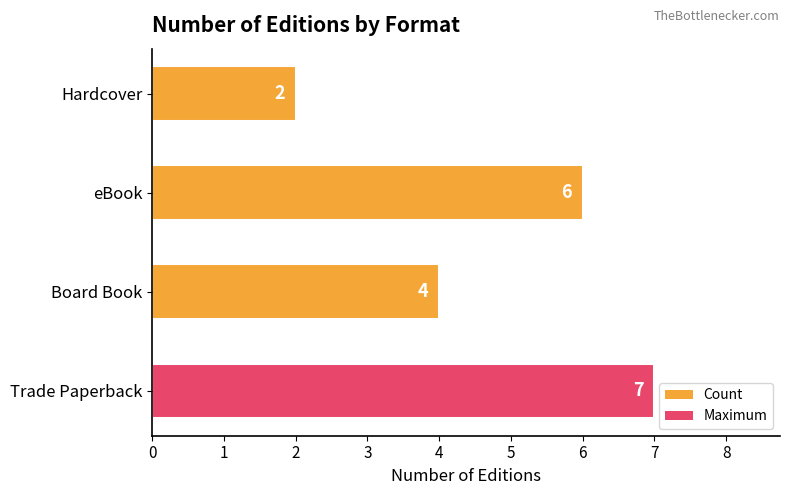

How many values are below 6?

2